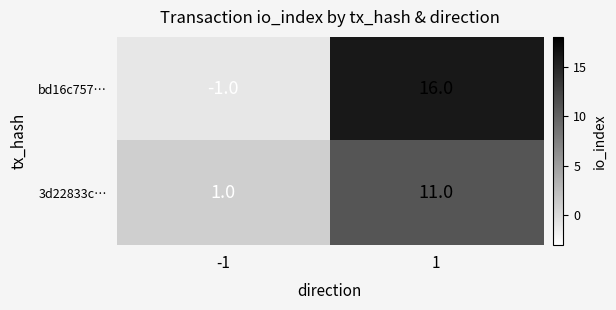

Rank the series at -1 from lowest to highest value.

bd16c757…, 3d22833c…